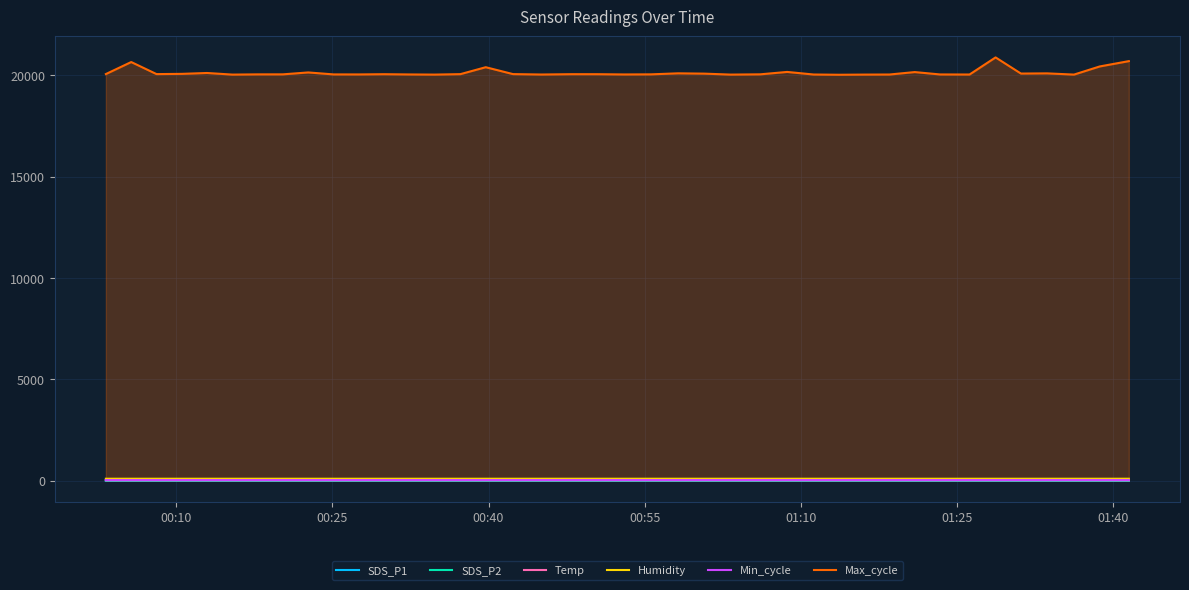

How many interior local valleys does the Max_cycle series have?

11